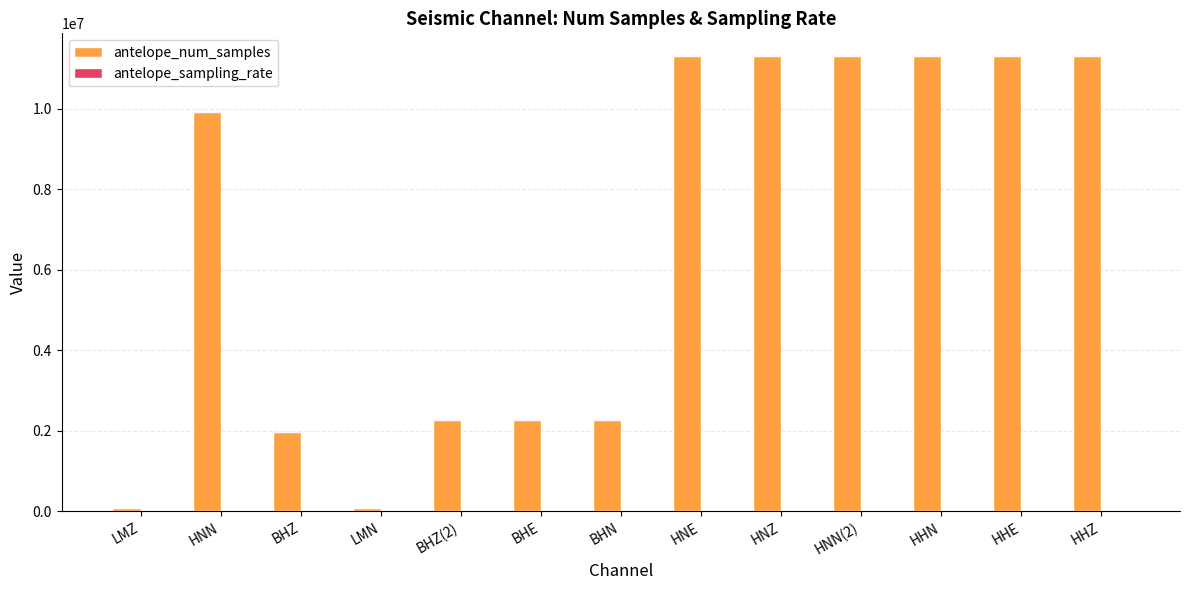

Which series has the largest total across all categories?

antelope_num_samples